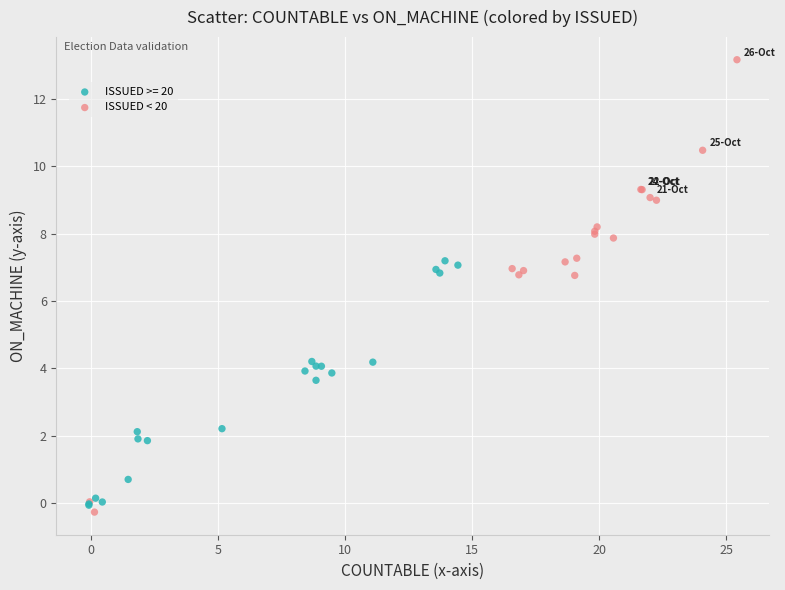

Which series contains the highest Y value?

ISSUED < 20